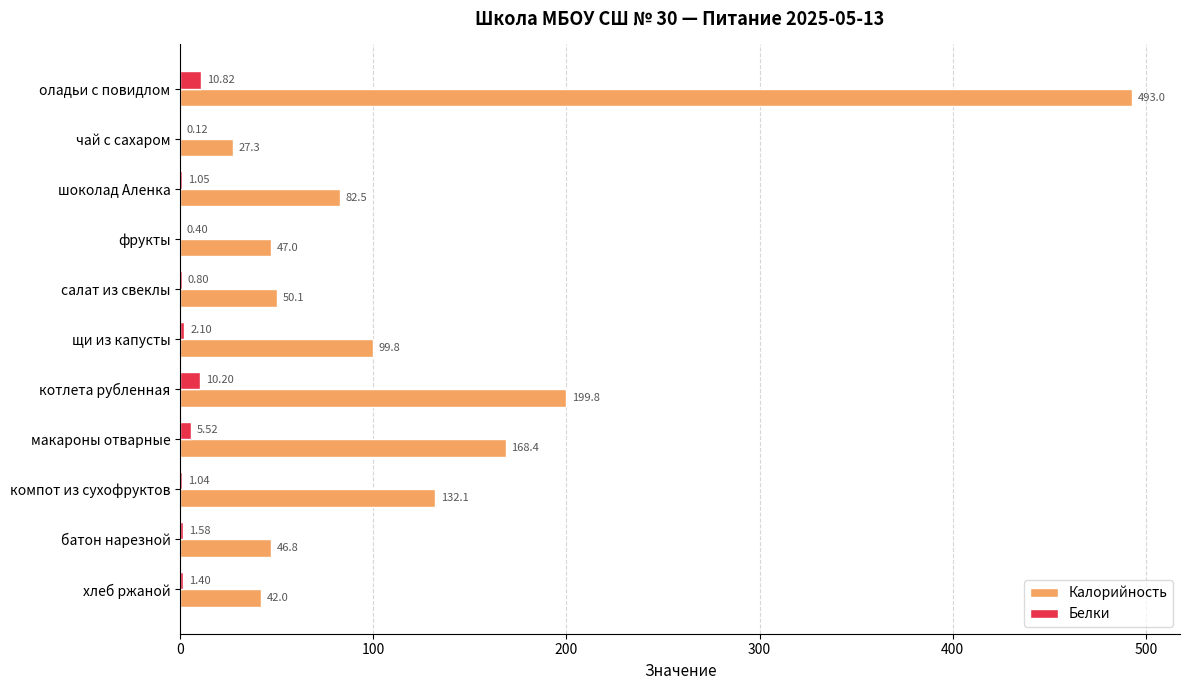

What is the sum of the Белки values at салат из свеклы and компот из сухофруктов?

1.8